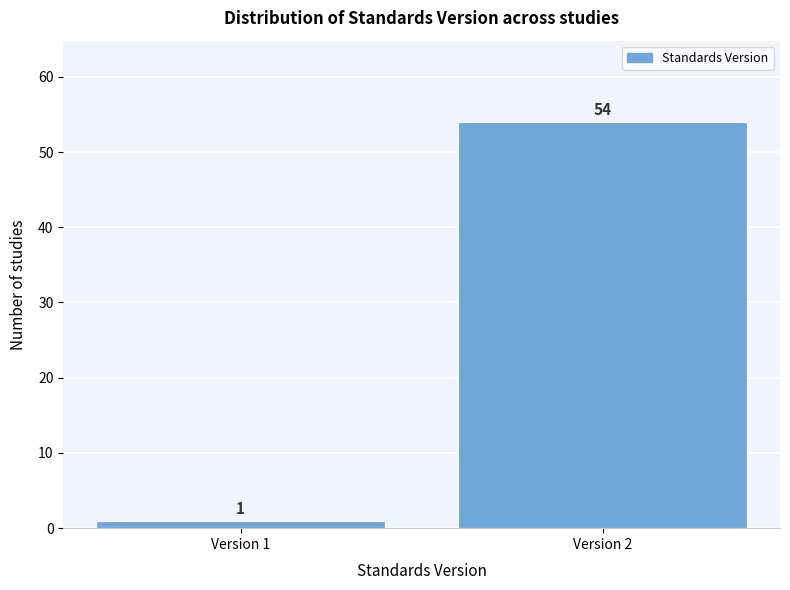

Reading left to right, what are all the values shown in this chart?

1	54